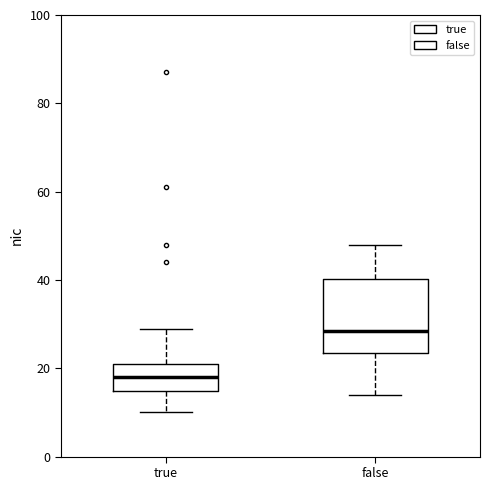

Which box is the tallest, from its lower edge to its upper edge?

false